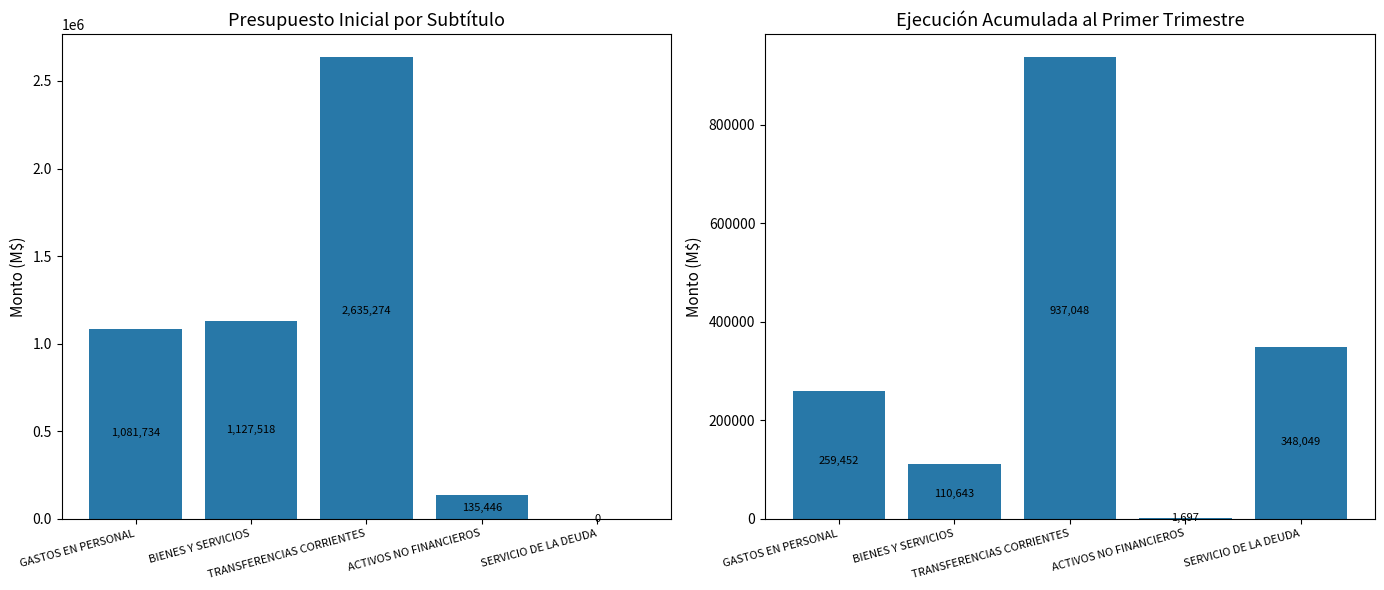

Reading left to right, list all the values displayed in this chart.

Presupuesto Inicial: 1081734	1127518	2635274	135446	0
Ejecucion Acumulada al Primer Trimestre: 259452	110643	937048	1697	348049